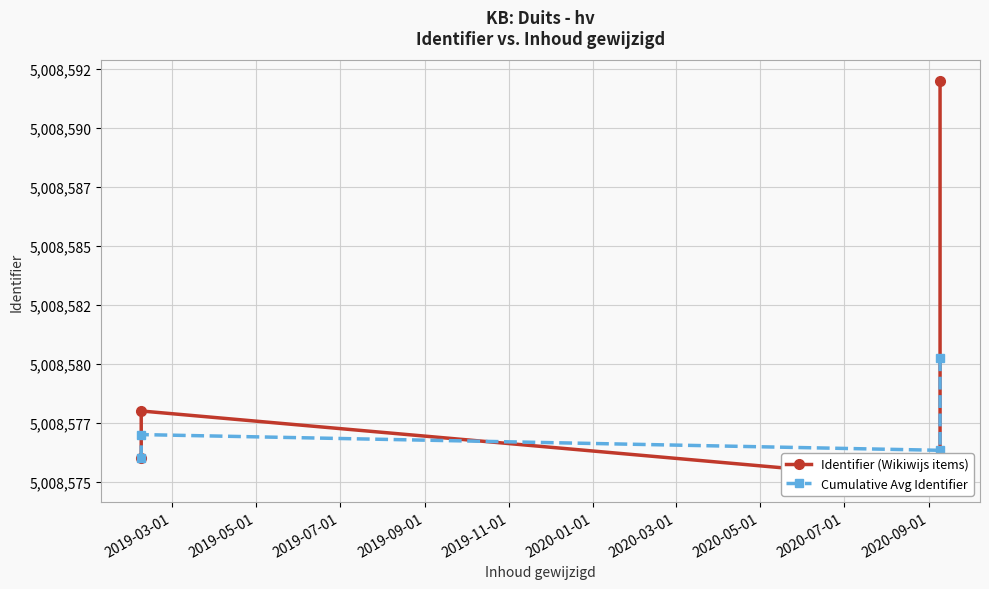

Count the number of data series in this chart.

2